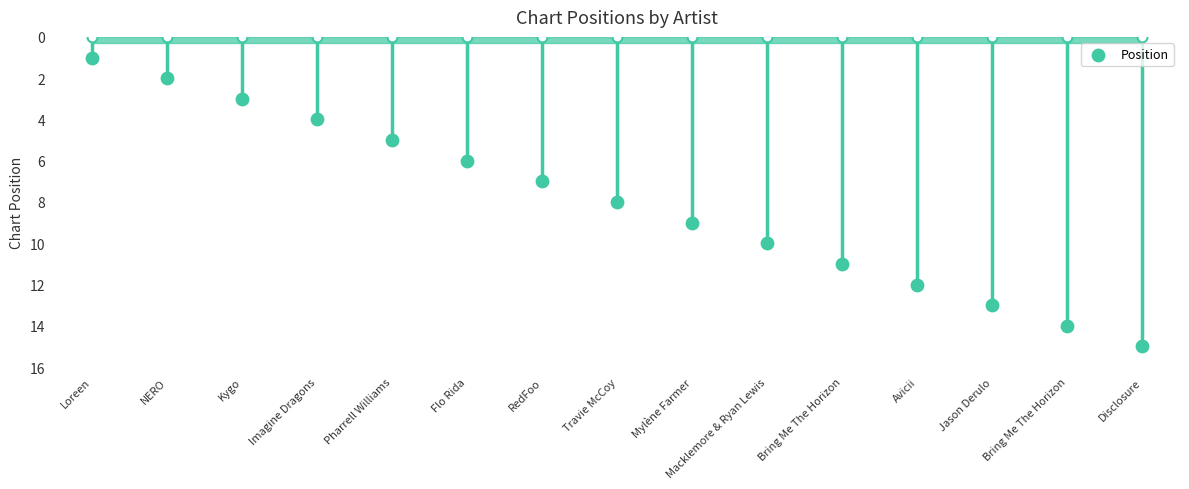

Between RedFoo and Mylène Farmer, which is larger?

Mylène Farmer